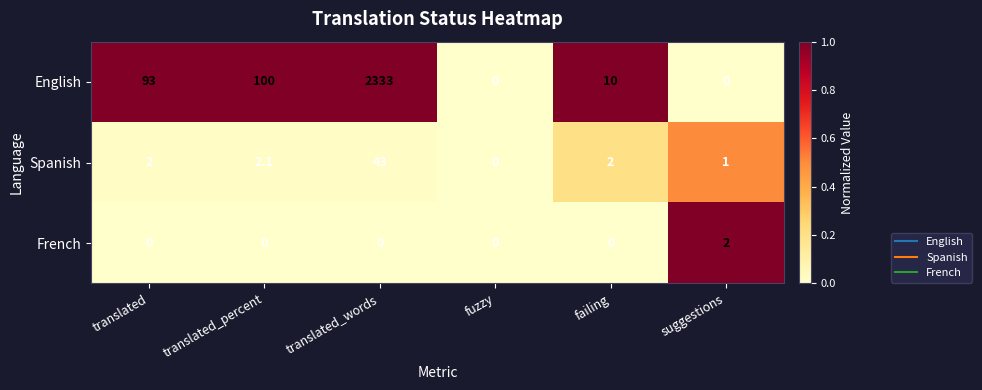

At which category is the sum across all series the highest?

translated_words